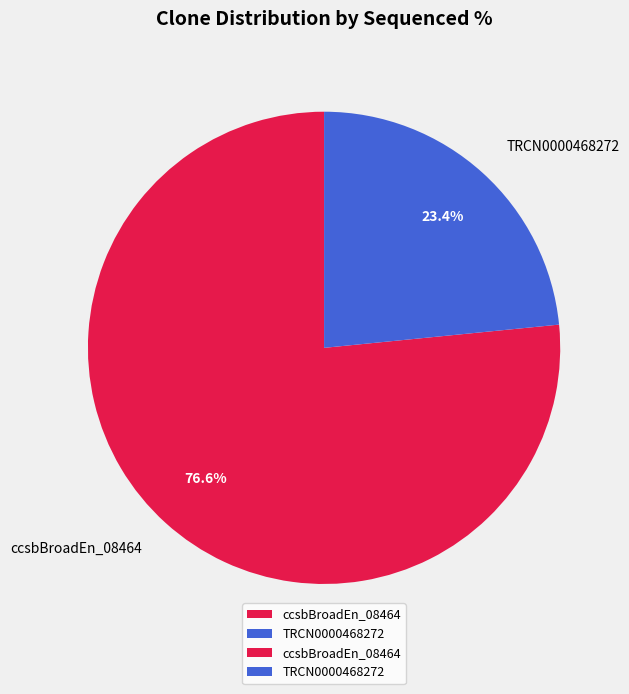

To the nearest percent, what portion does TRCN0000468272 represent?

23%